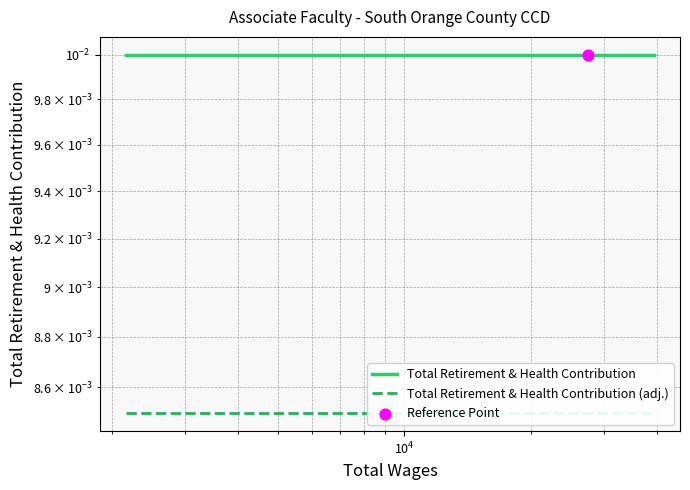

Which series reaches the maximum Y coordinate?

Total Retirement & Health Contribution